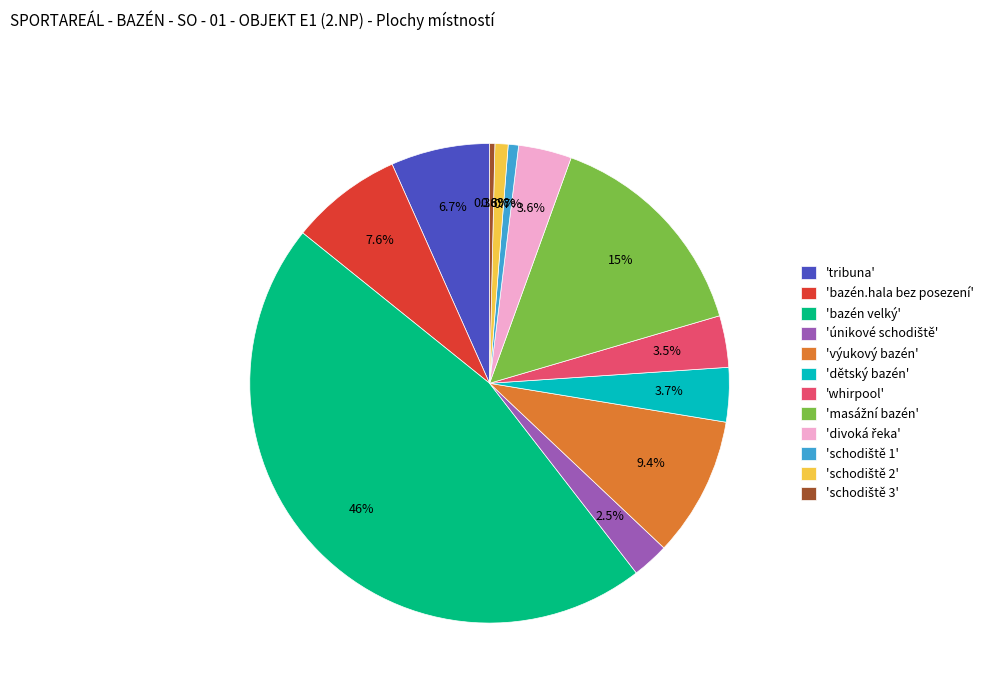

Does any single category account for the majority?

No